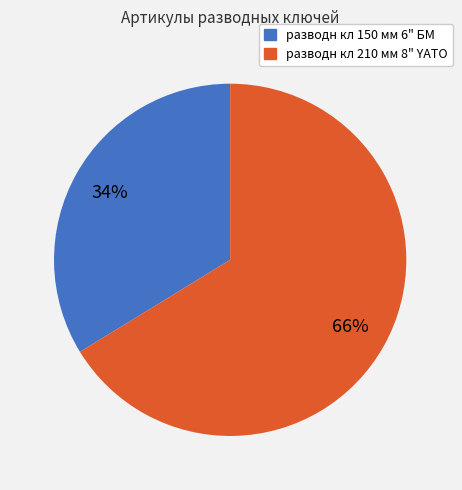

Does разводн кл 150 мм 6" БМ represent more than half of the total?

No